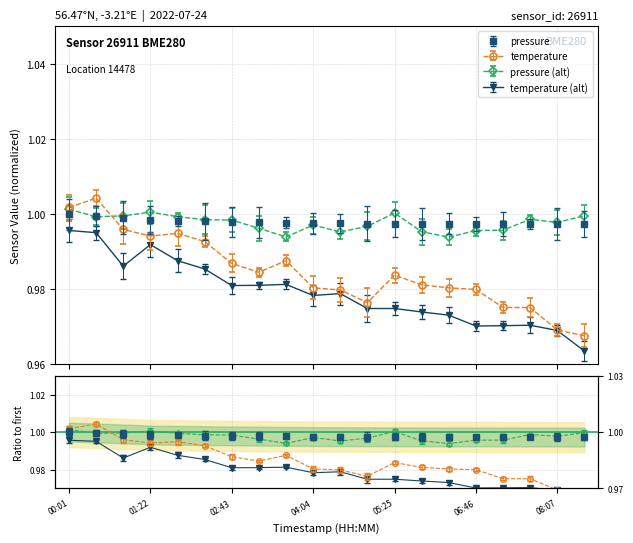

What is the label of the 4th point from the right?

07:13